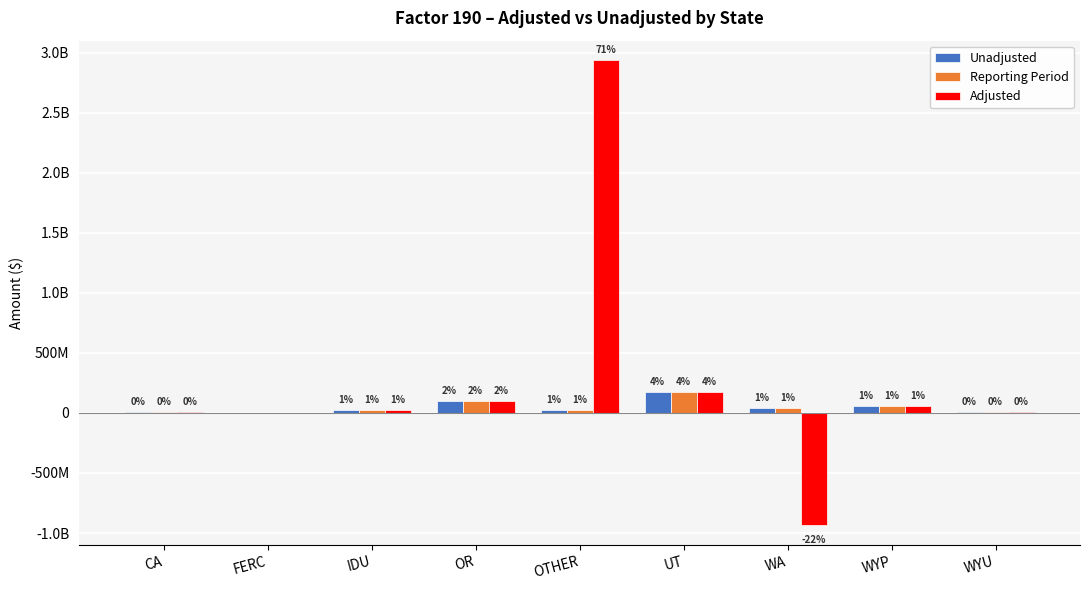

Rank the series at WYU from lowest to highest value.

Unadjusted, Reporting Period, Adjusted